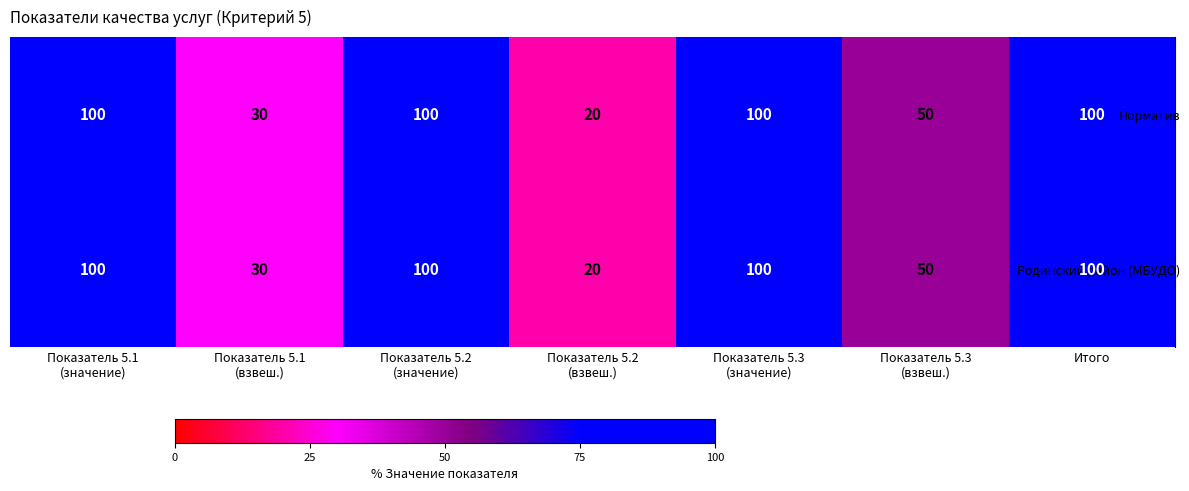

What is the maximum value for Норматив?

100